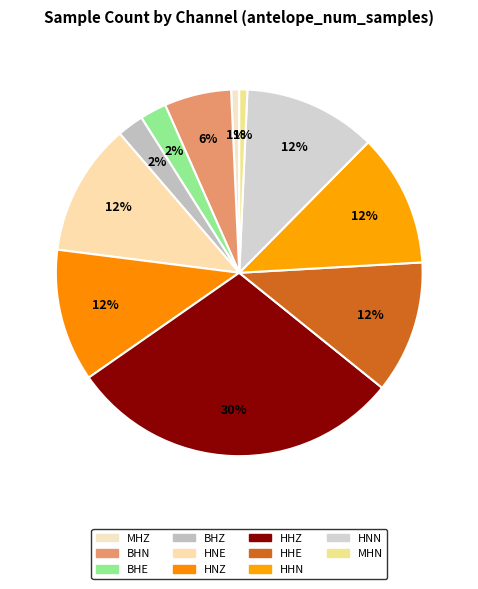

Count the number of slices in the pie.

11